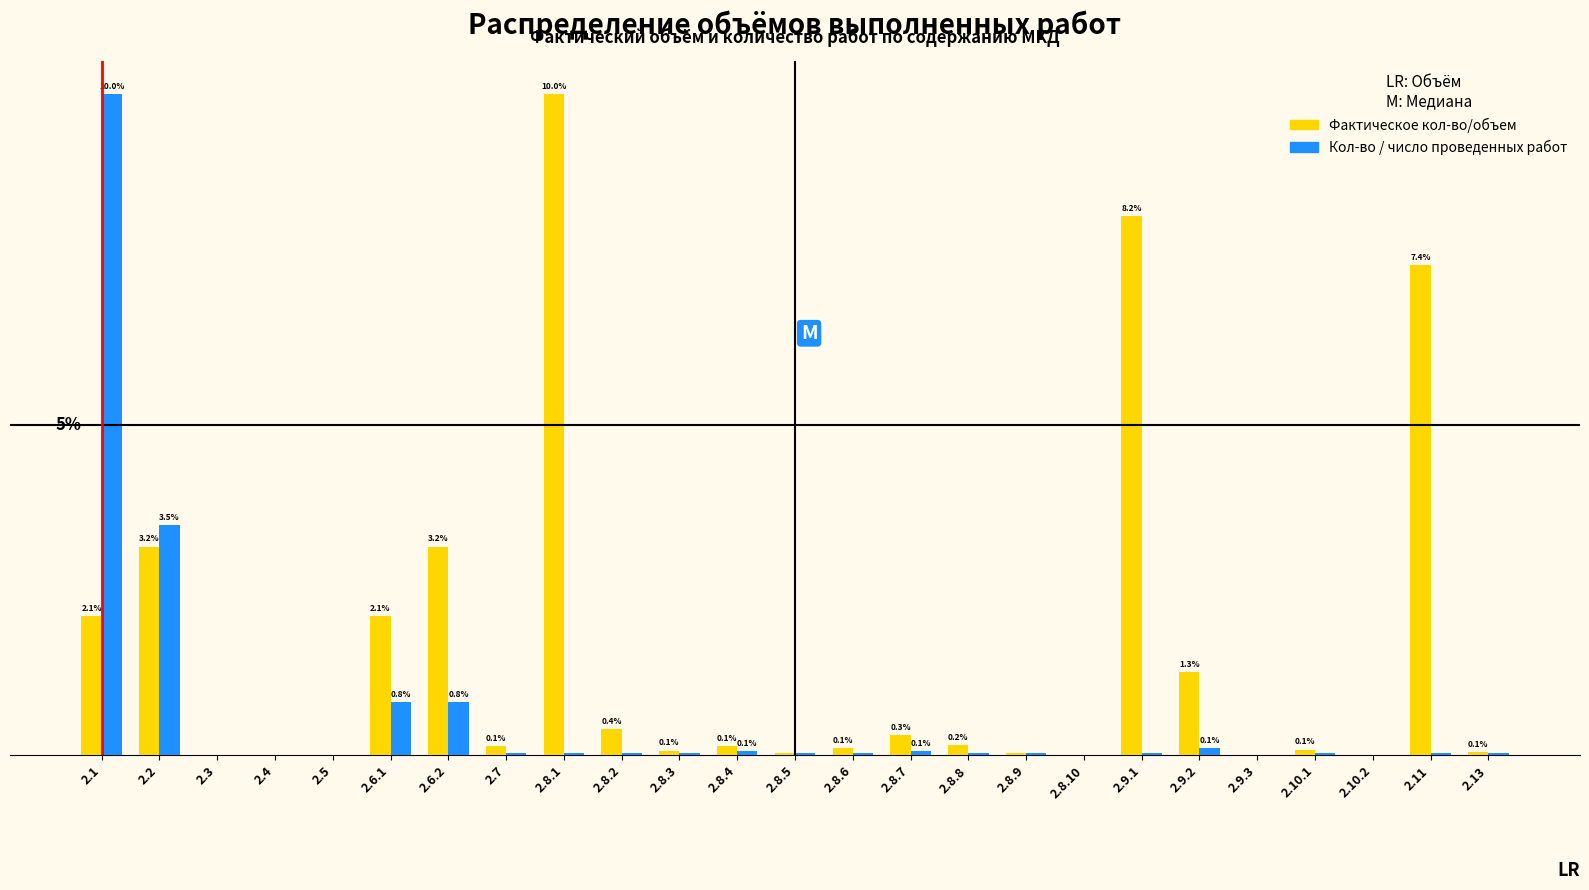

Which series changed the most between 2.8.7 and 2.9.2?

Фактическое кол-во/объем